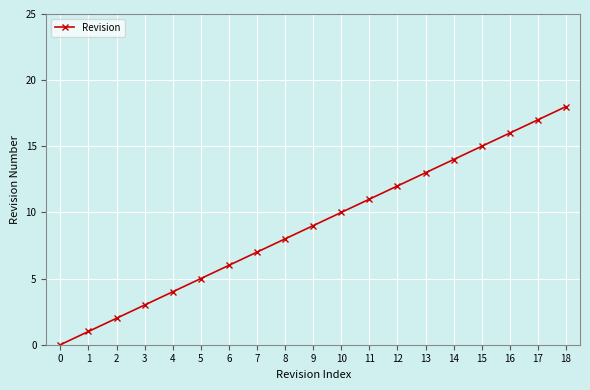

What is the sum of all values?

171